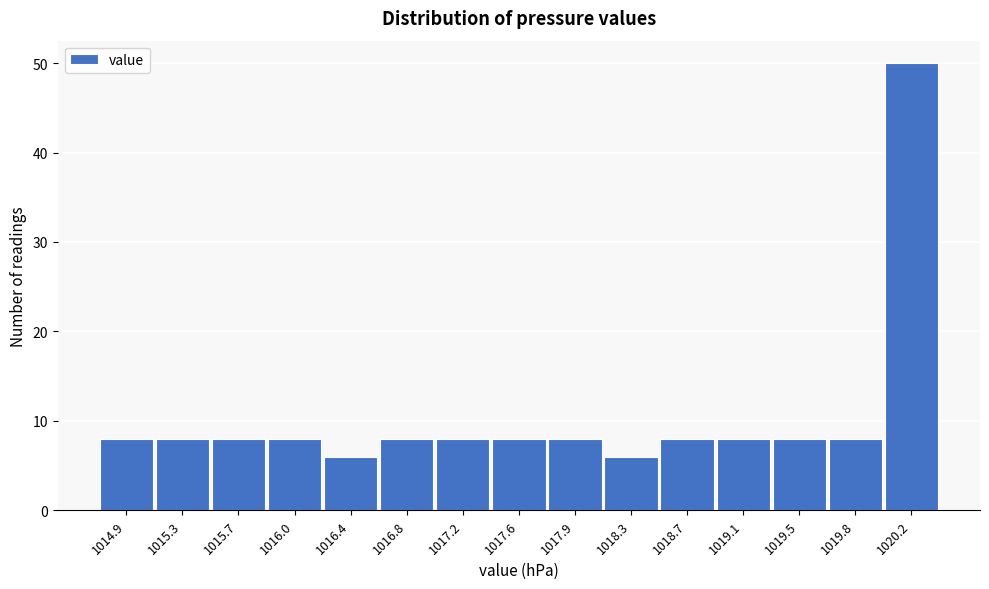

Reading left to right, what are all the values shown in this chart?

8	8	8	8	6	8	8	8	8	6	8	8	8	8	50